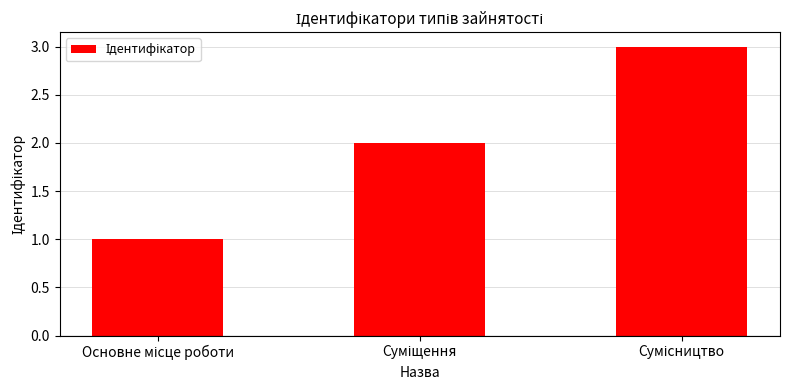

What is the greatest value displayed?

3